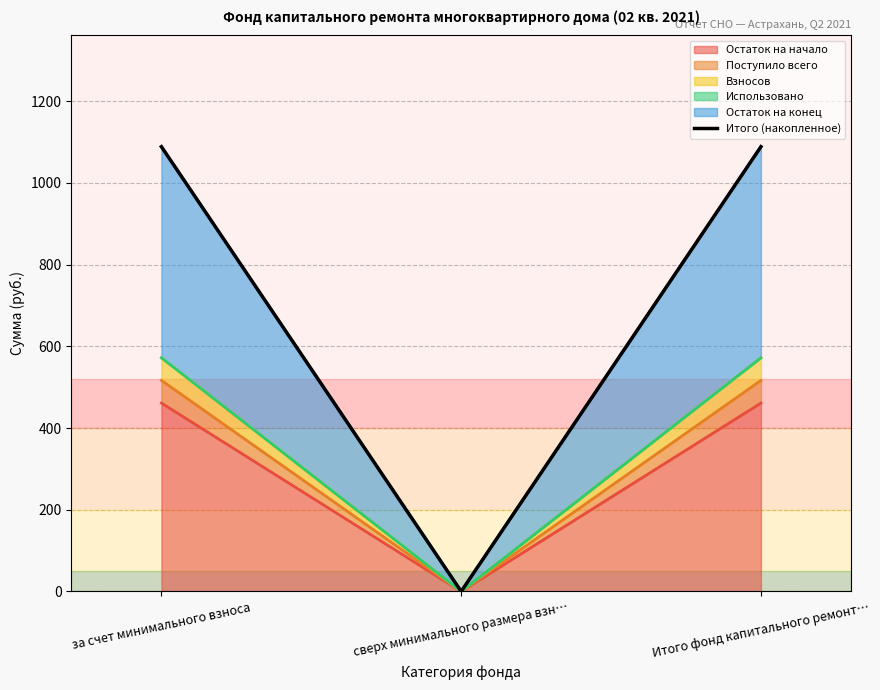

What is the label of the 3rd point from the right?

за счет минимального взноса